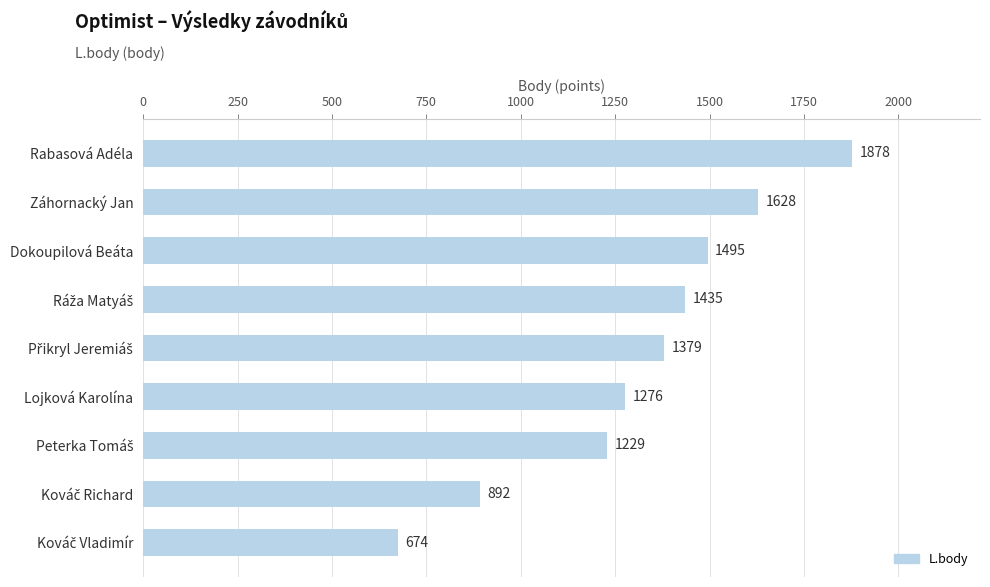

What is the value of the 9th bar from the top?

674